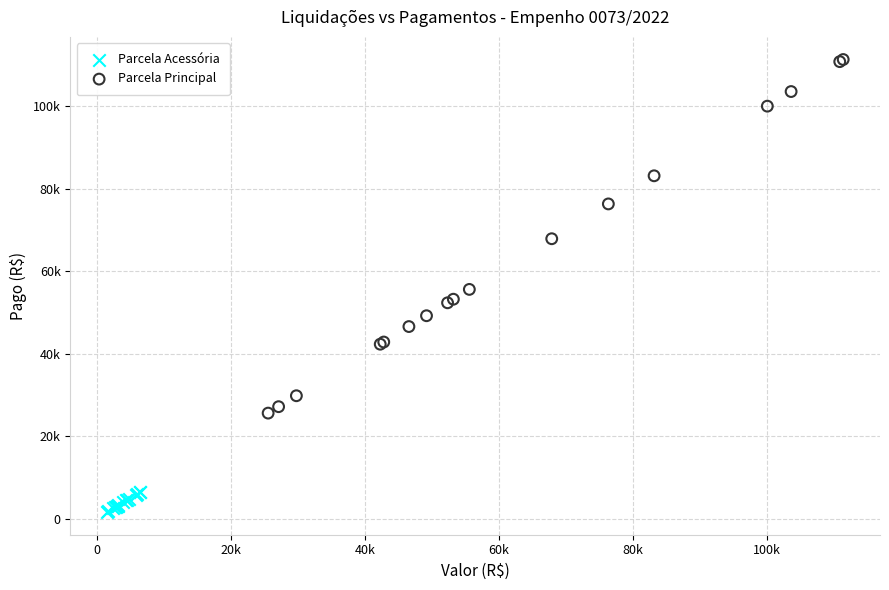

Which series reaches the maximum Y coordinate?

Parcela Principal